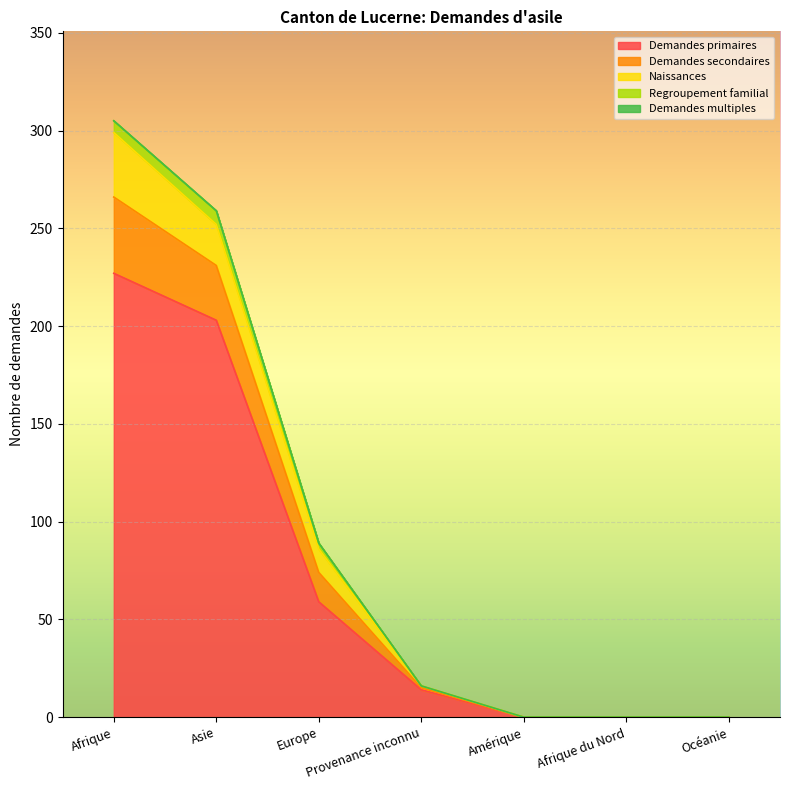

What is the maximum value for Demandes primaires?

227